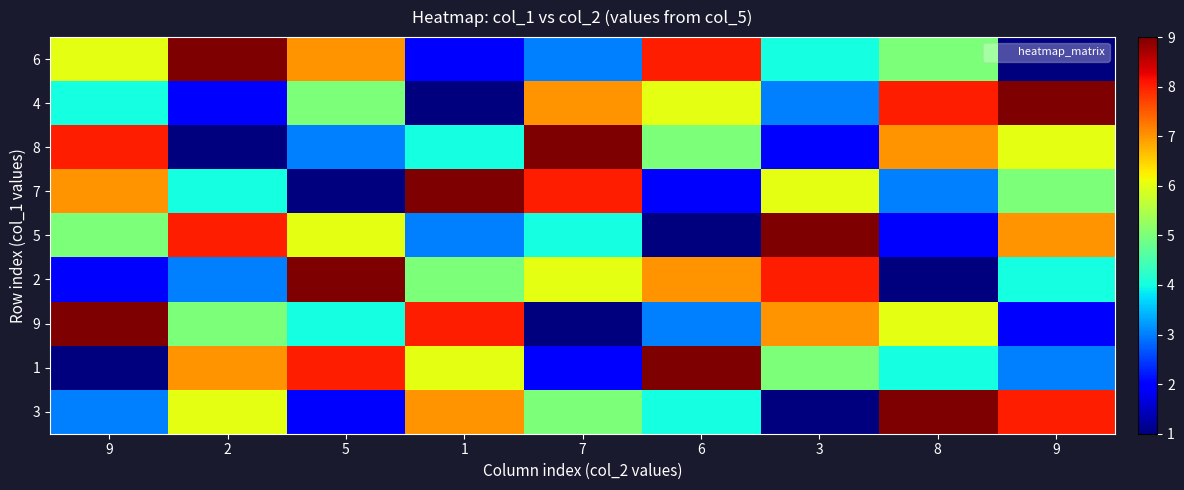

Reading left to right, transcribe all the data shown in this chart.

6: 9=6	2=9	5=7	1=2	7=3	6=8	3=4	8=5	9=1
4: 9=4	2=2	5=5	1=1	7=7	6=6	3=3	8=8	9=9
8: 9=8	2=1	5=3	1=4	7=9	6=5	3=2	8=7	9=6
7: 9=7	2=4	5=1	1=9	7=8	6=2	3=6	8=3	9=5
5: 9=5	2=8	5=6	1=3	7=4	6=1	3=9	8=2	9=7
2: 9=2	2=3	5=9	1=5	7=6	6=7	3=8	8=1	9=4
9: 9=9	2=5	5=4	1=8	7=1	6=3	3=7	8=6	9=2
1: 9=1	2=7	5=8	1=6	7=2	6=9	3=5	8=4	9=3
3: 9=3	2=6	5=2	1=7	7=5	6=4	3=1	8=9	9=8